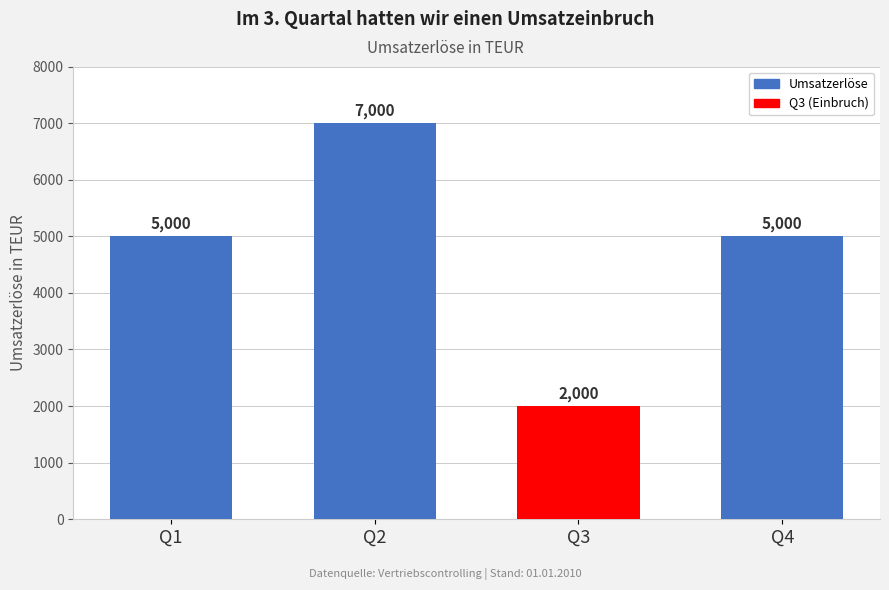

Reading right to left, extract all data points from this chart.

5000	2000	7000	5000